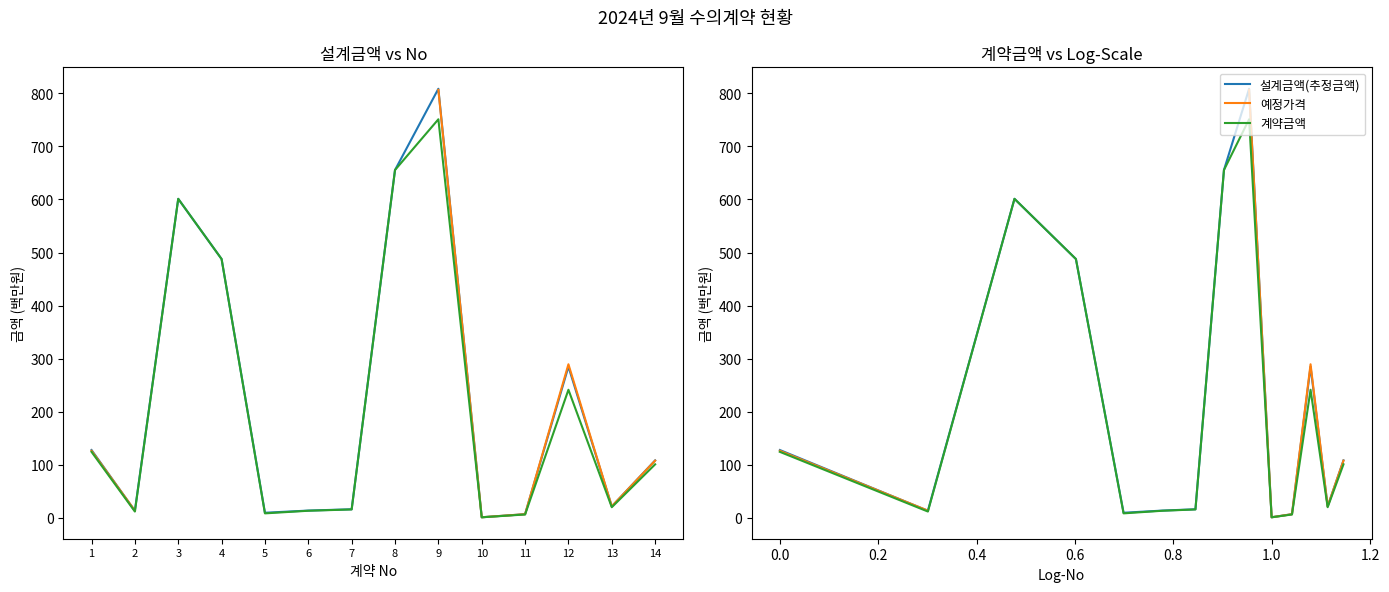

Which category has the lowest value in the 예정가격 series?

1.0